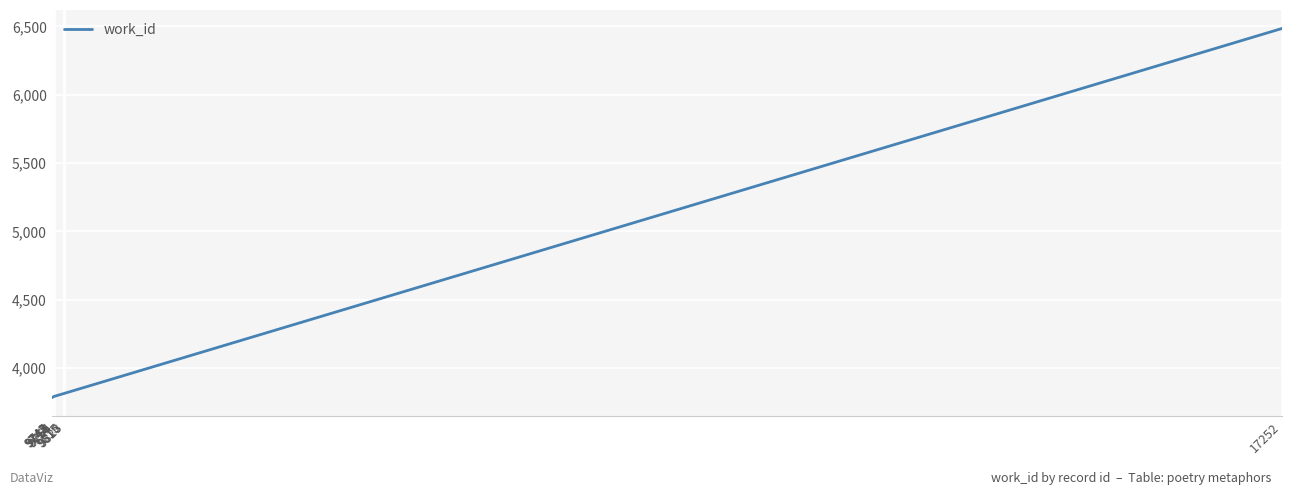

What is the maximum value shown in the chart?

6485